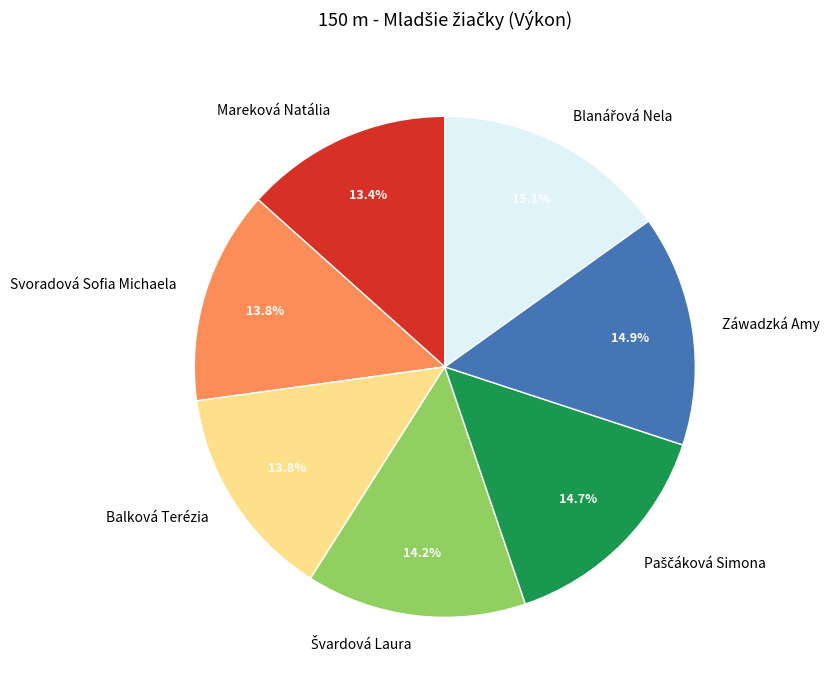

What is the ratio of the value at Balková Terézia to the value at Záwadzká Amy?

0.9